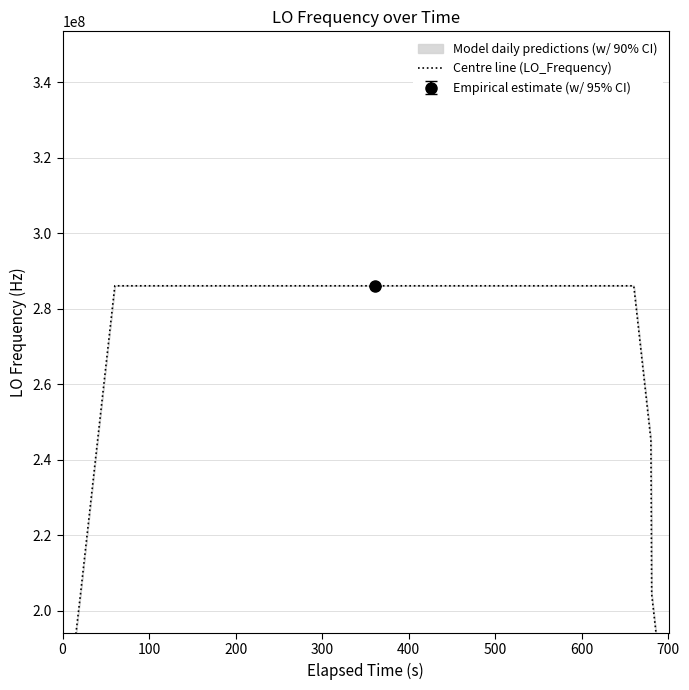

What is the average value?

273787843.1